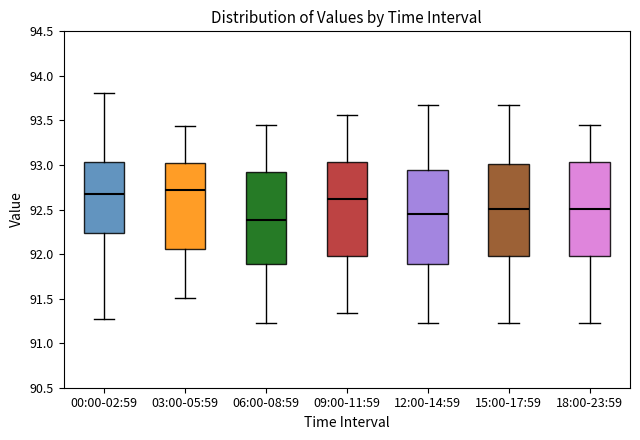

Reading left to right, transcribe this box plot: for each box, give where its median line is, the range the box spans, and where its two whiskers end, as read against the y-axis. The values are not printed on the chart, so give them approximately, as read against the axis.

00:00-02:59: median 92.65, box 92.25 to 93.05, whiskers 91.25 to 93.80
03:00-05:59: median 92.70, box 92.05 to 93.05, whiskers 91.50 to 93.45
06:00-08:59: median 92.40, box 91.90 to 92.90, whiskers 91.25 to 93.45
09:00-11:59: median 92.60, box 92.00 to 93.05, whiskers 91.35 to 93.55
12:00-14:59: median 92.45, box 91.90 to 92.95, whiskers 91.25 to 93.65
15:00-17:59: median 92.50, box 92.00 to 93.00, whiskers 91.25 to 93.65
18:00-23:59: median 92.50, box 92.00 to 93.05, whiskers 91.25 to 93.45